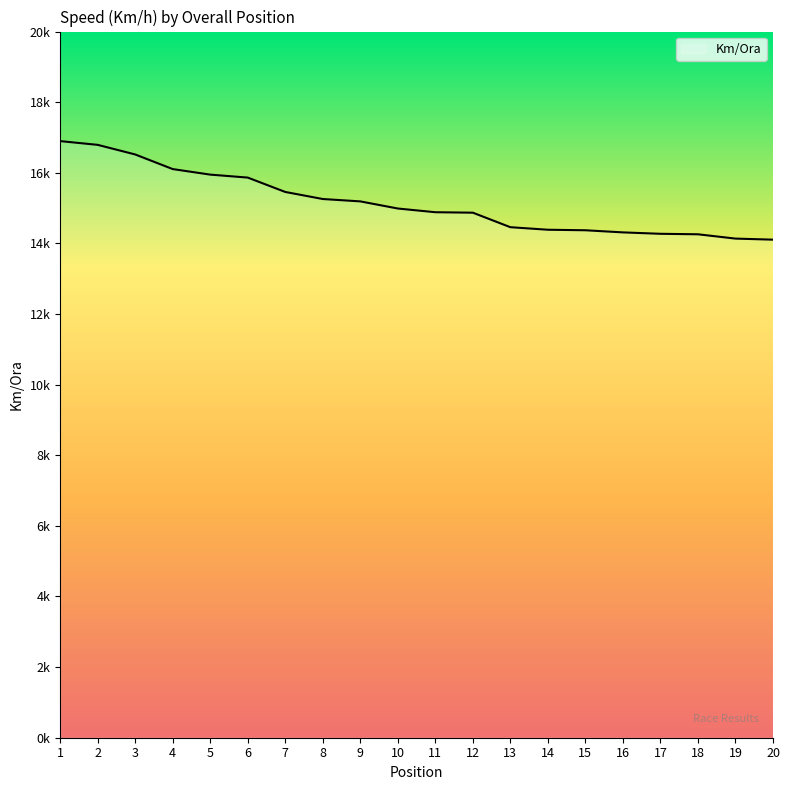

What is the difference between the maximum and minimum values?

2.8